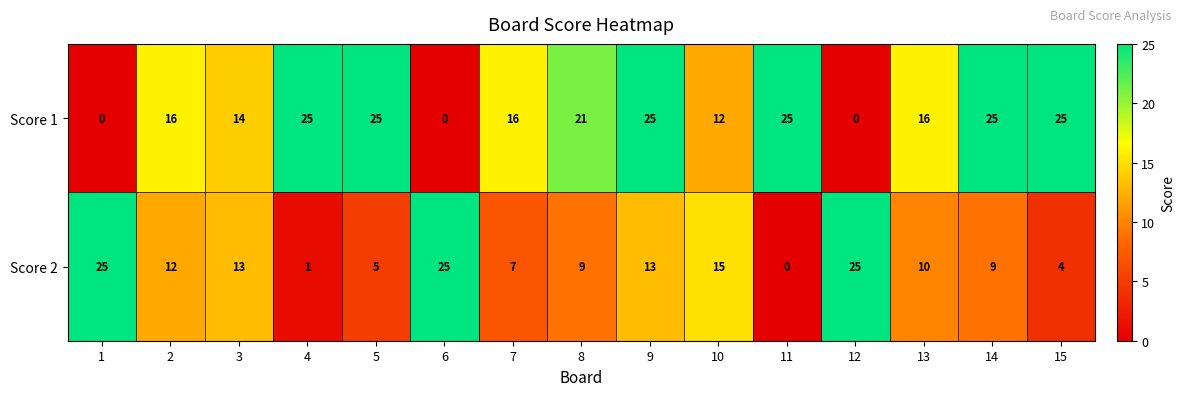

What is the greatest value displayed?

25